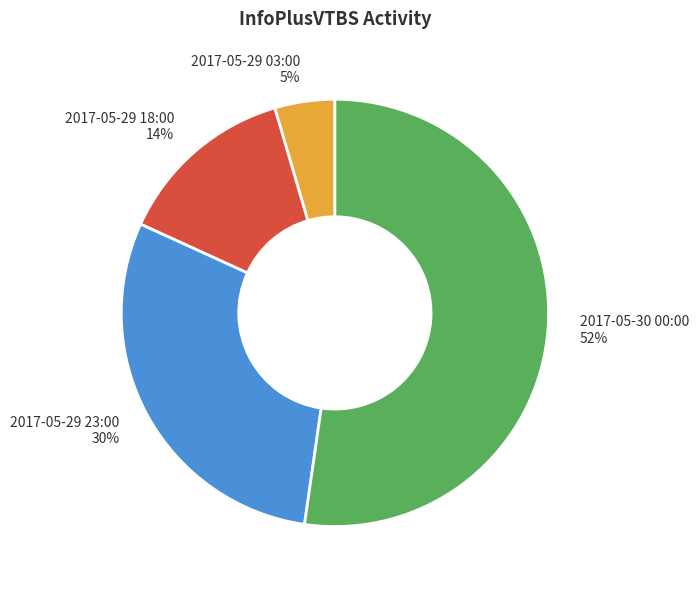

Is there a majority slice in this chart?

Yes